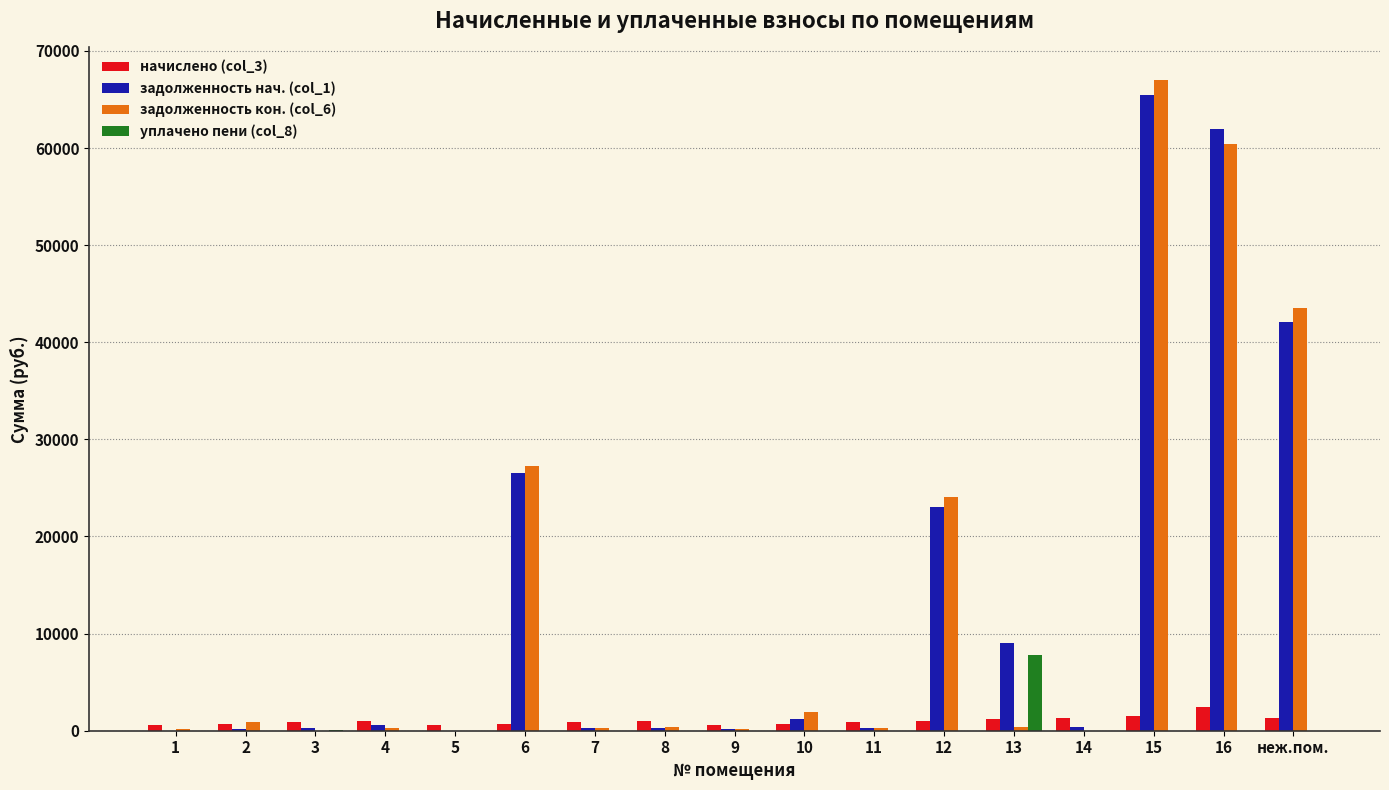

Is the value of начислено (col_3) at 10 greater than the value of задолженность кон. (col_6) at 16?

No